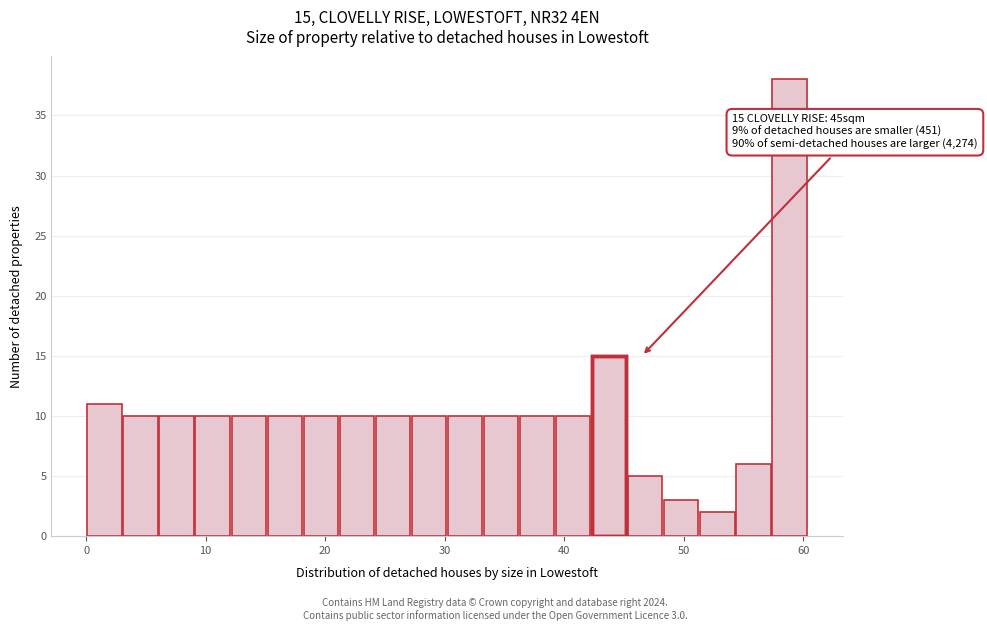

Read against the x-axis, roughly where is the centre of the tallest bar?

59